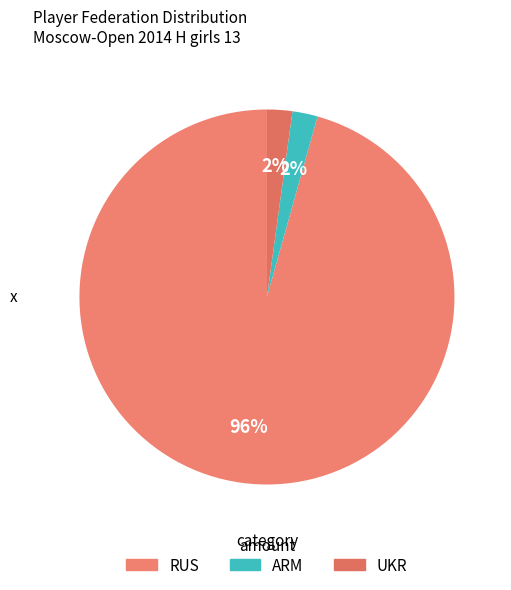

The UKR slice represents 2% of the pie. True or false?

True